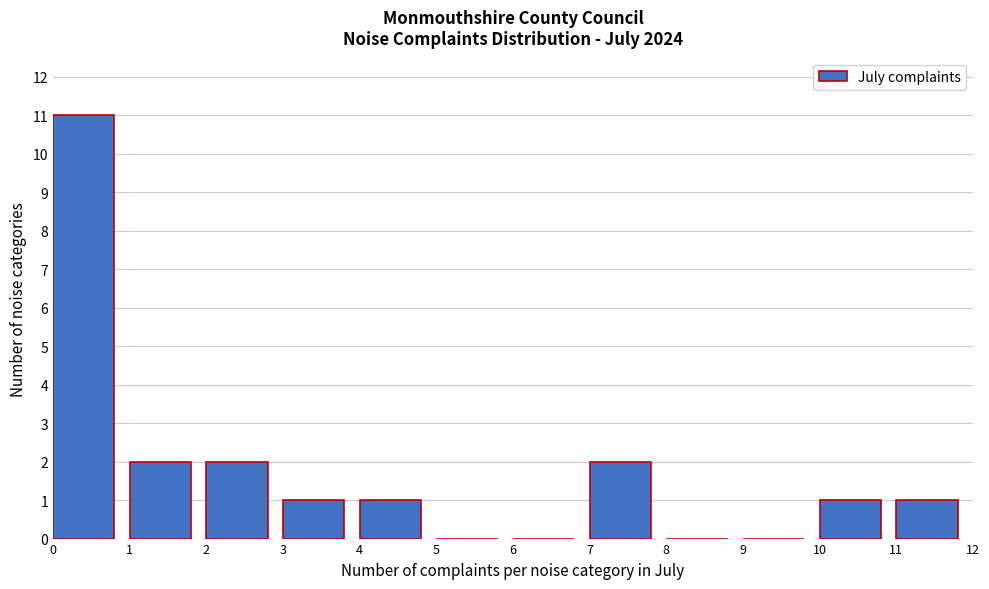

How tall is the bar that spans 2 to 3 on the x-axis? The values are not printed on the chart, so give them approximately, as read against the axis.

2